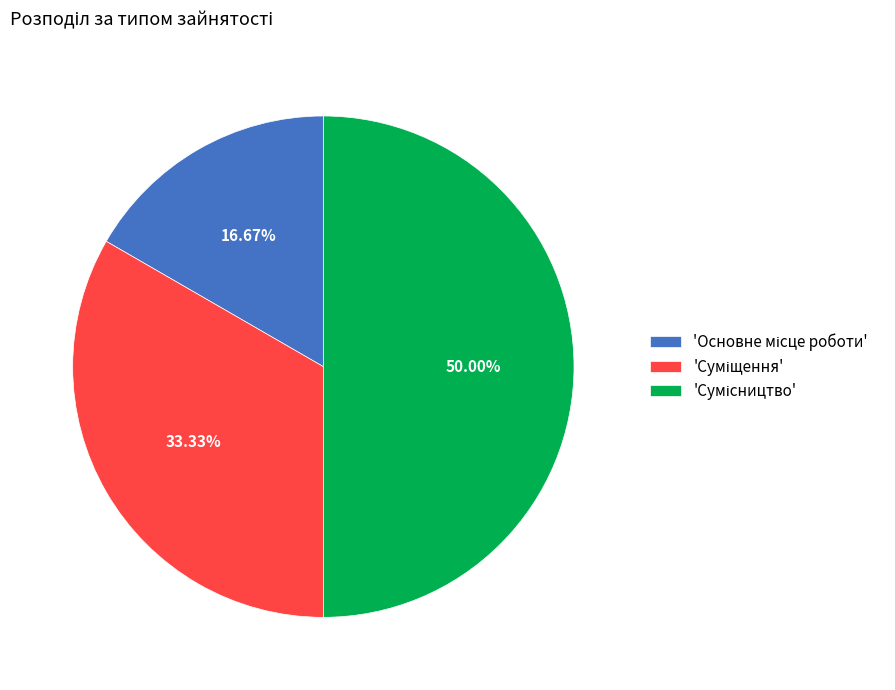

How many slices are in this pie chart?

3